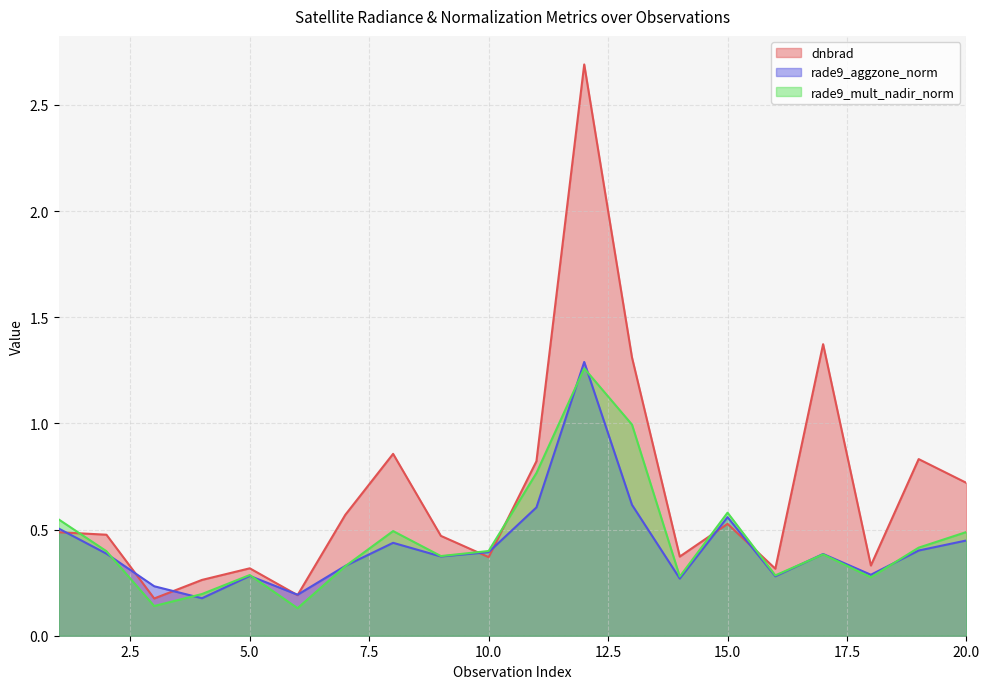

After their last crossing, which series has the higher values: dnbrad or rade9_aggzone_norm?

dnbrad